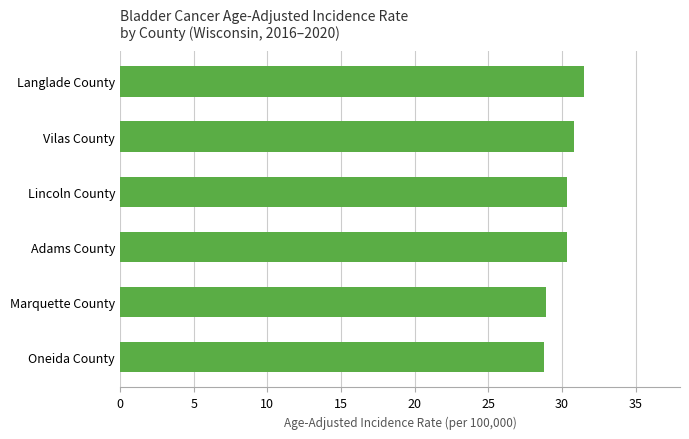

Is it true that the value at Oneida County is 28.8?

True